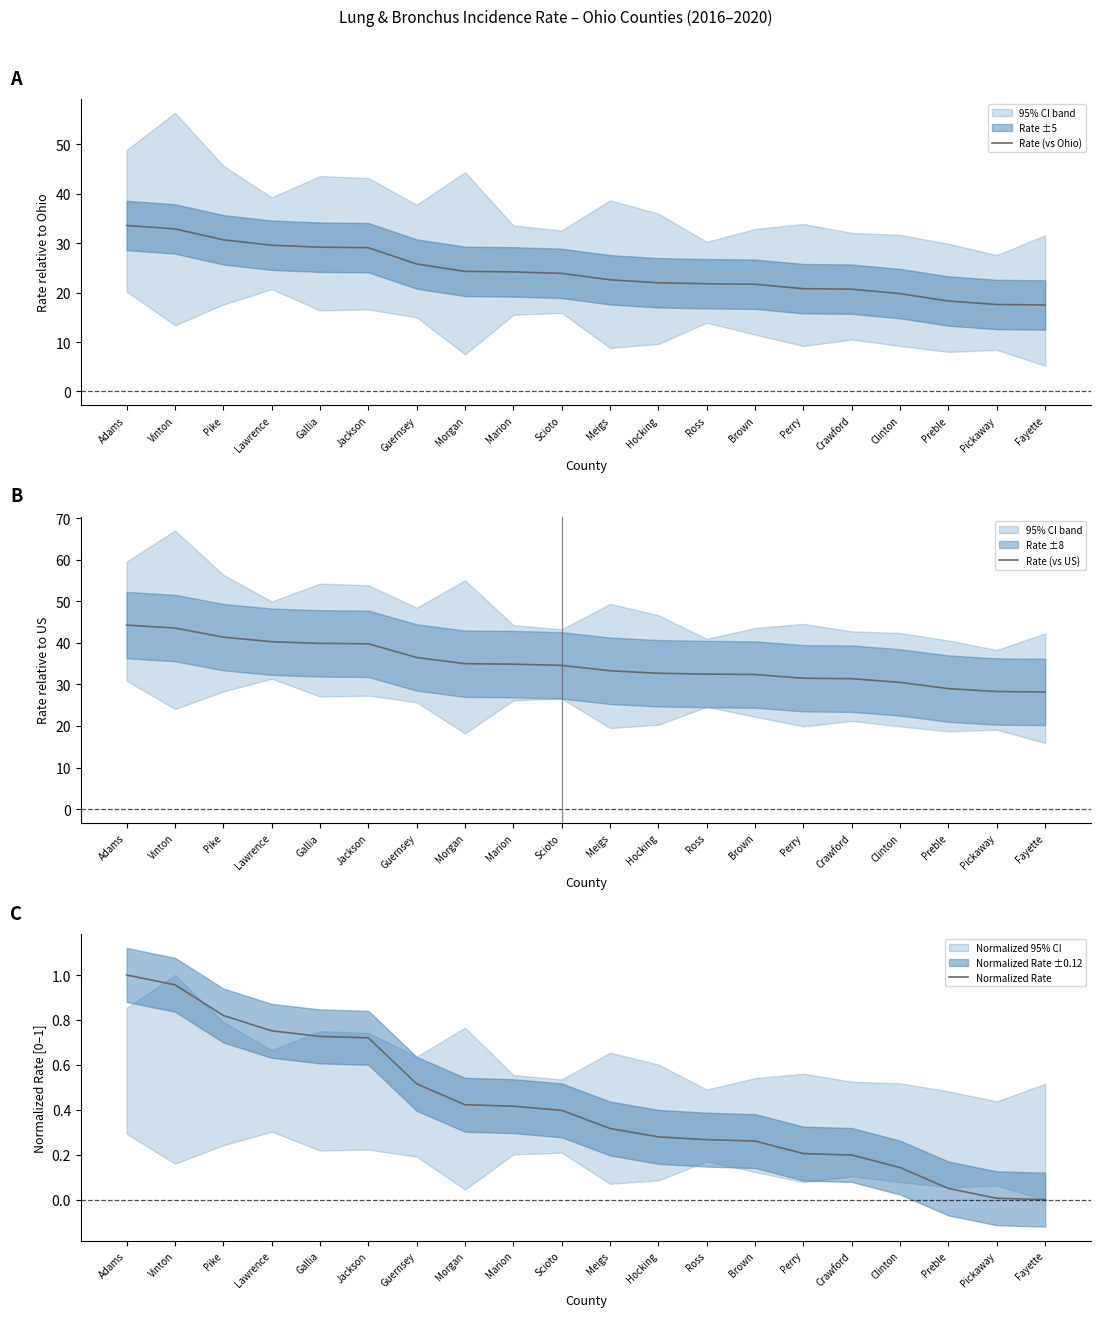

What is the difference between the second highest and second lowest values in the Rate (vs Ohio) series?

15.3